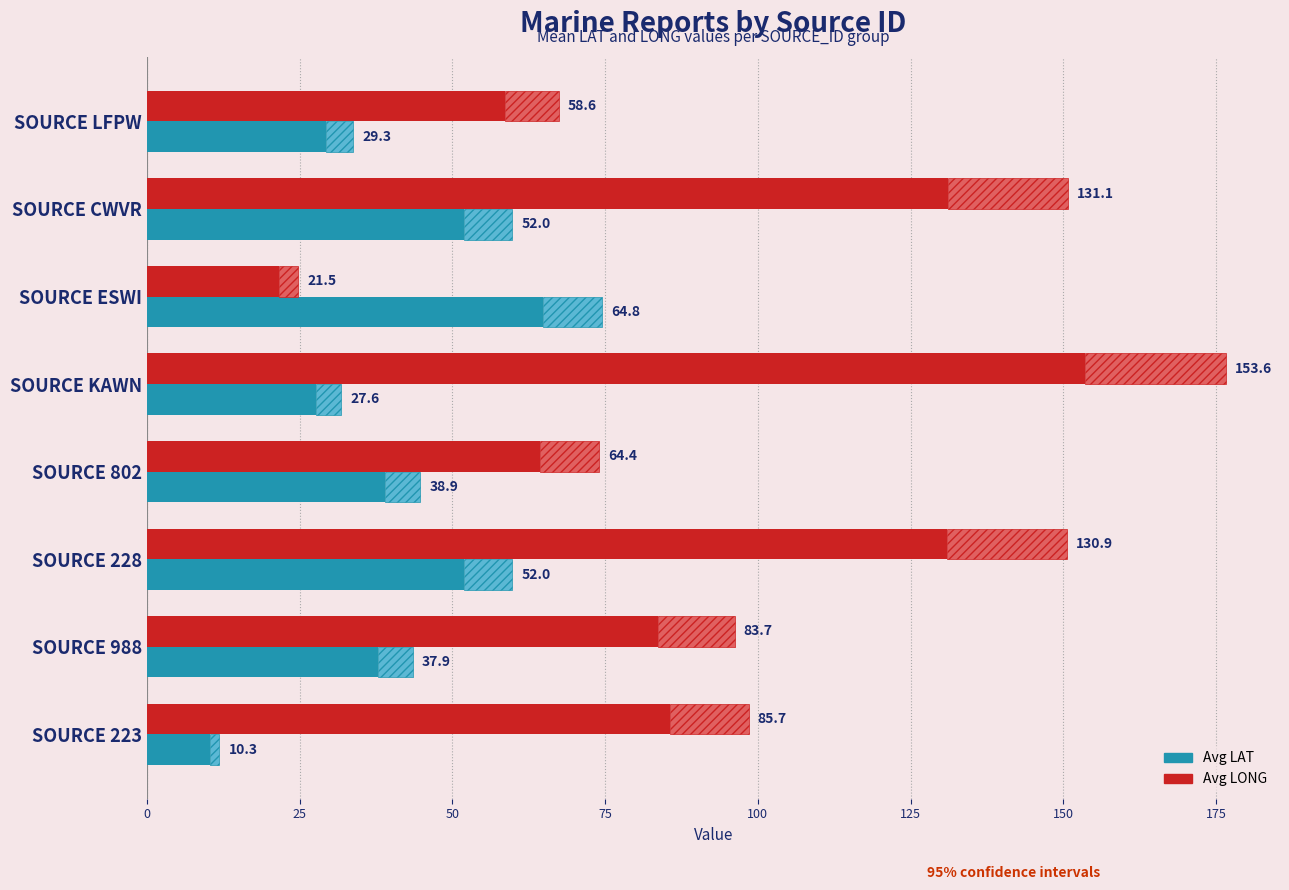

What is the average value of the Avg LONG series?

91.2